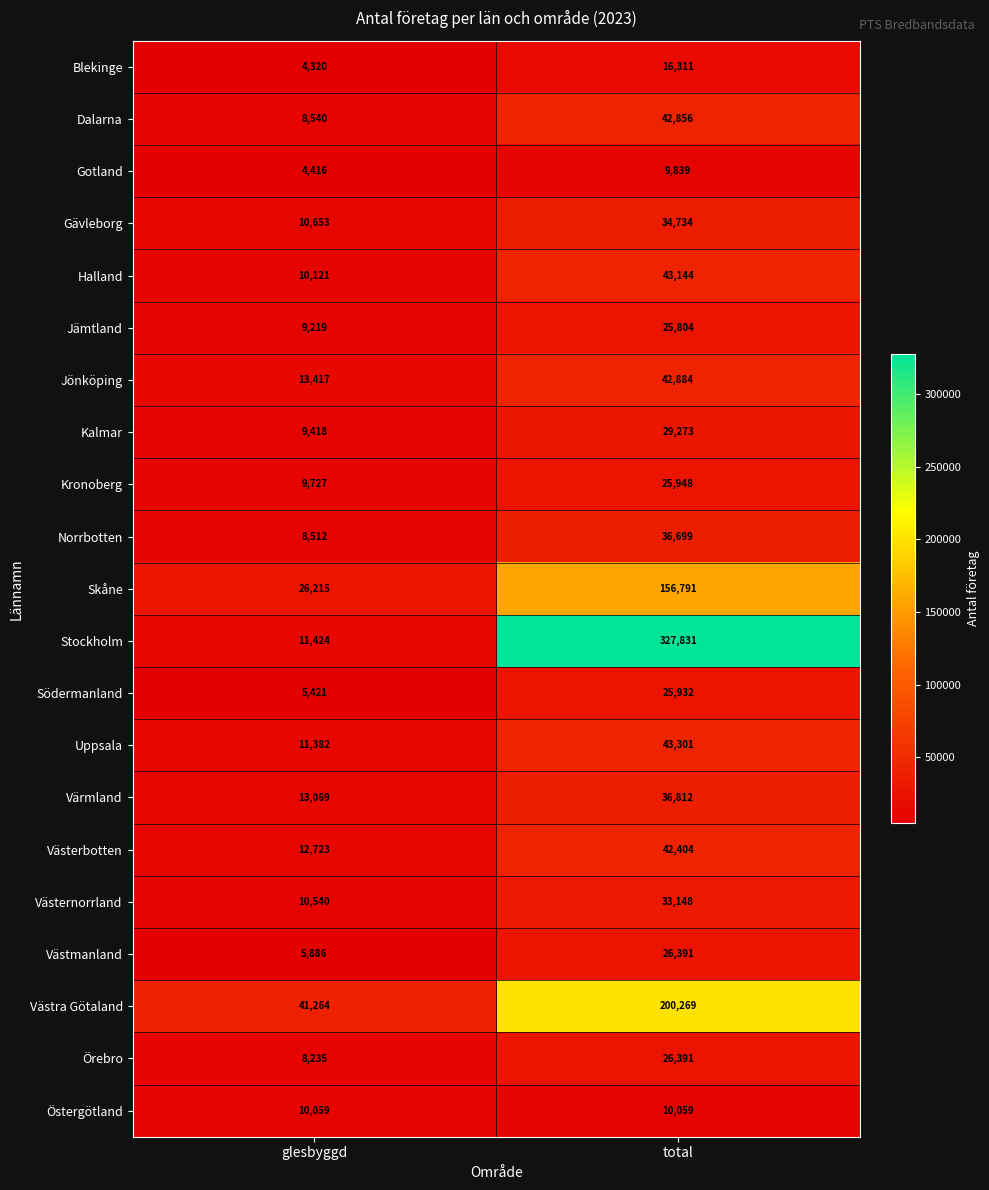

Is it true that Skåne equals 26215 at glesbyggd?

True